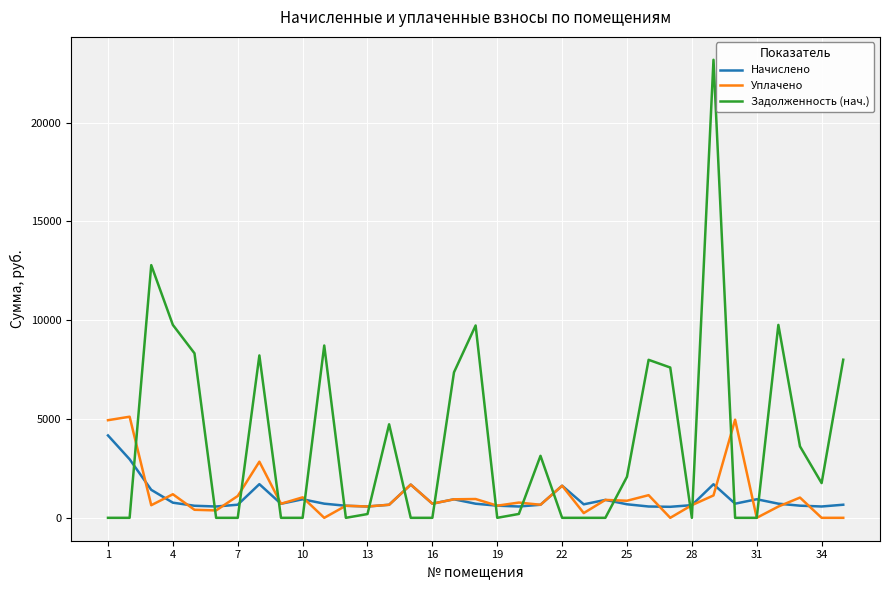

What is the maximum value shown in the chart?

23184.1